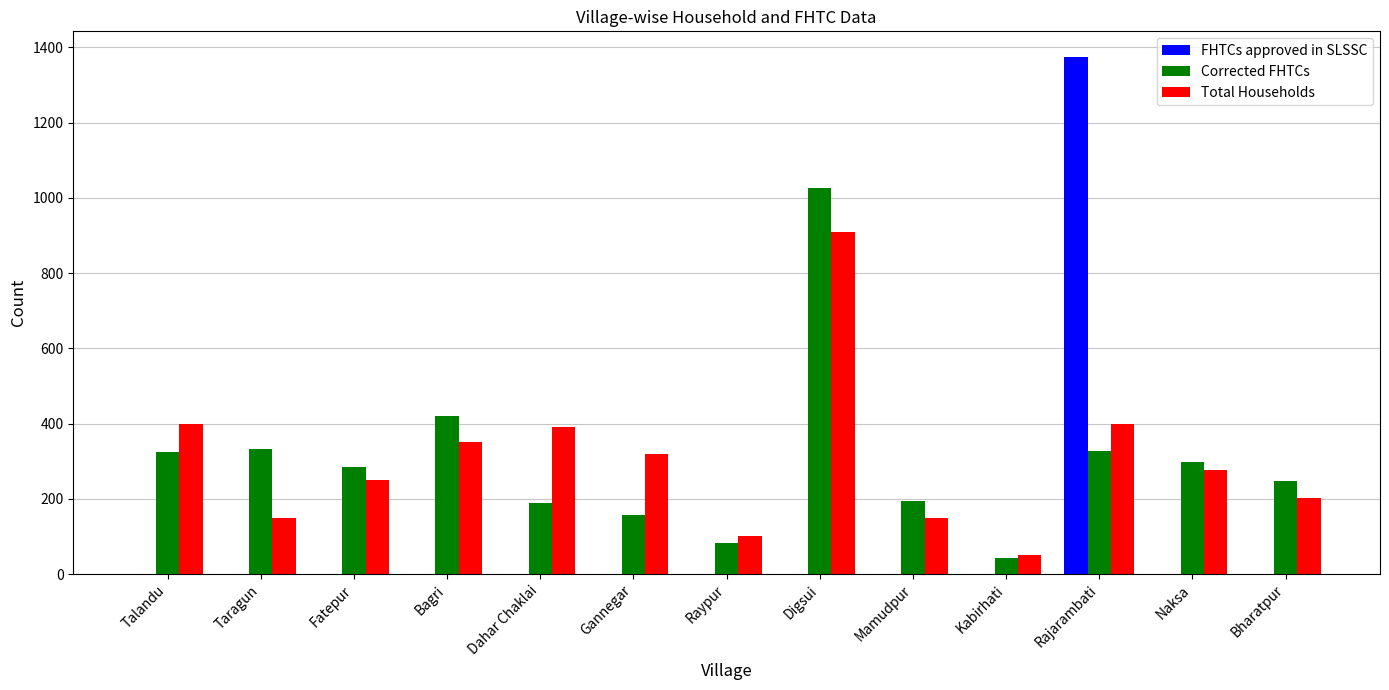

Between Talandu and Naksa, which series saw the biggest shift?

Total Households